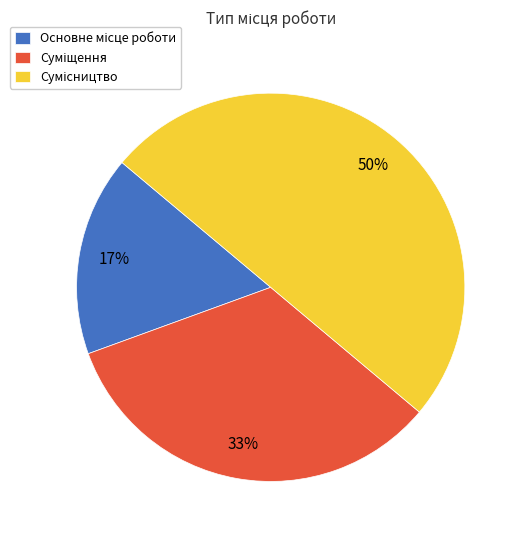

To the nearest percent, what is the difference between the largest and smallest slice percentages?

33%